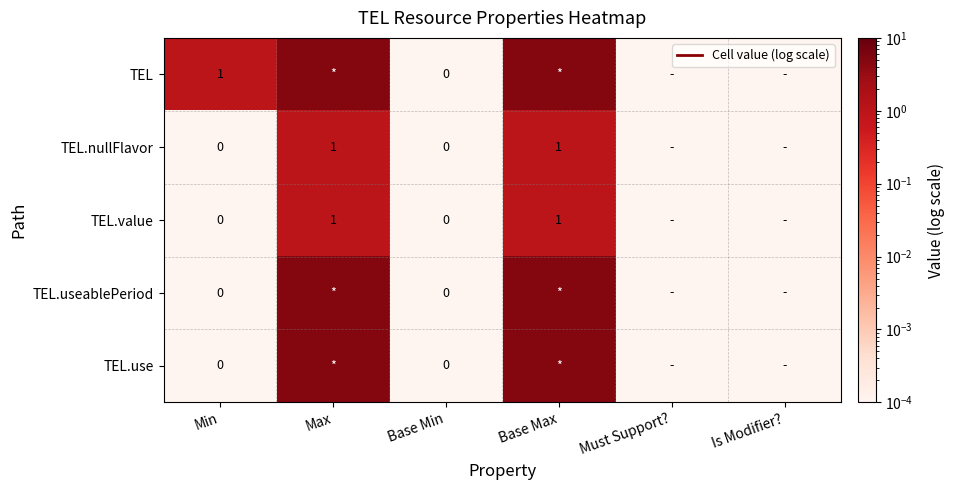

Is it true that TEL.value equals 0.0 at Min?

False